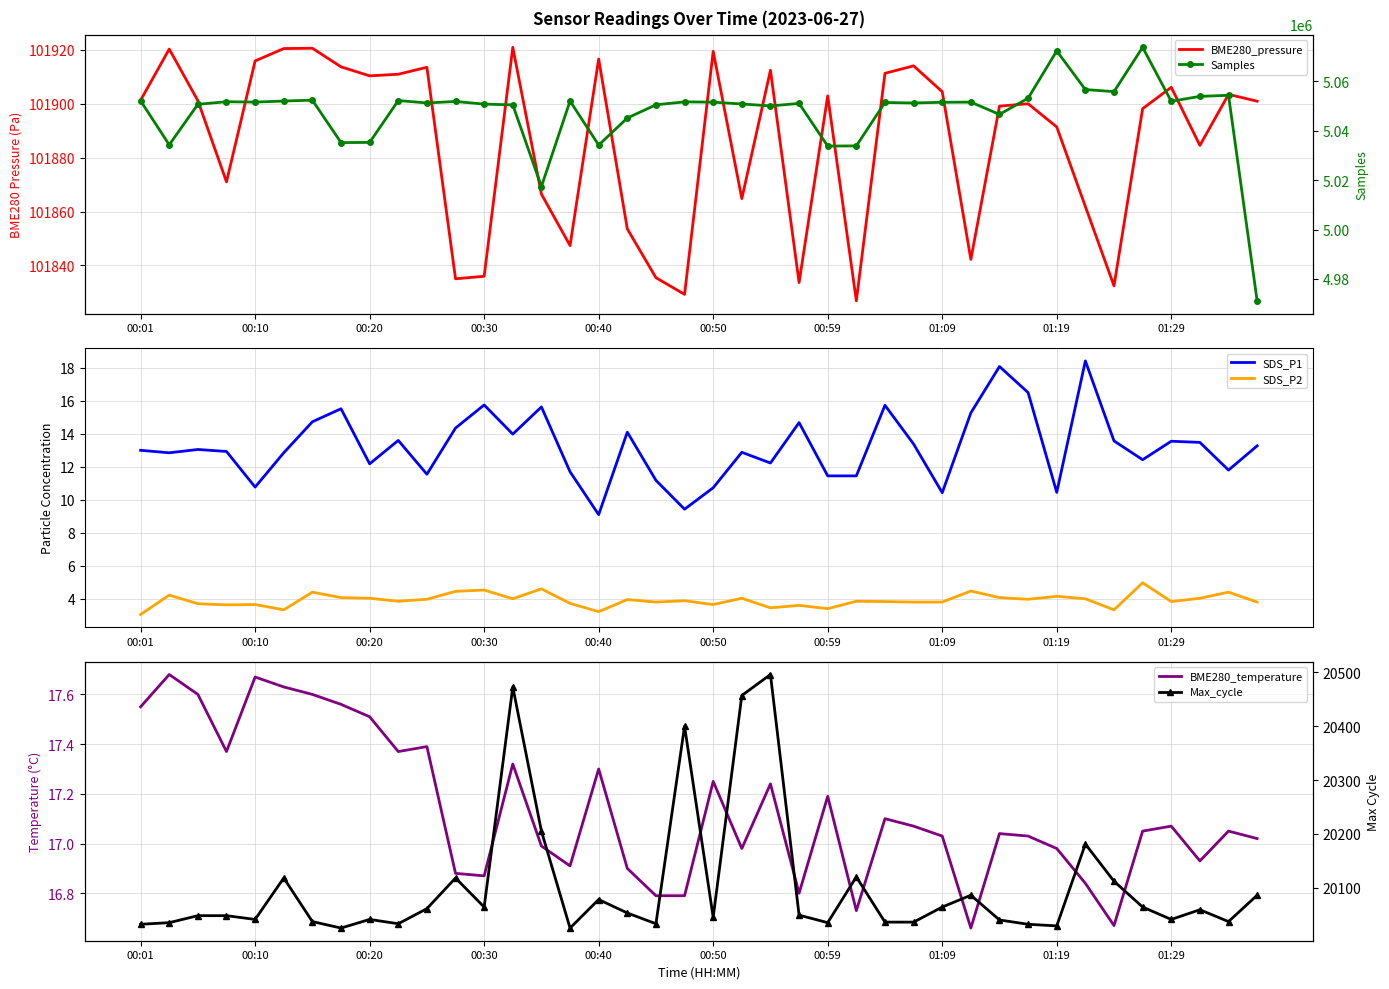

The SDS_P2 series shows 8.1 at 00:30. True or false?

False